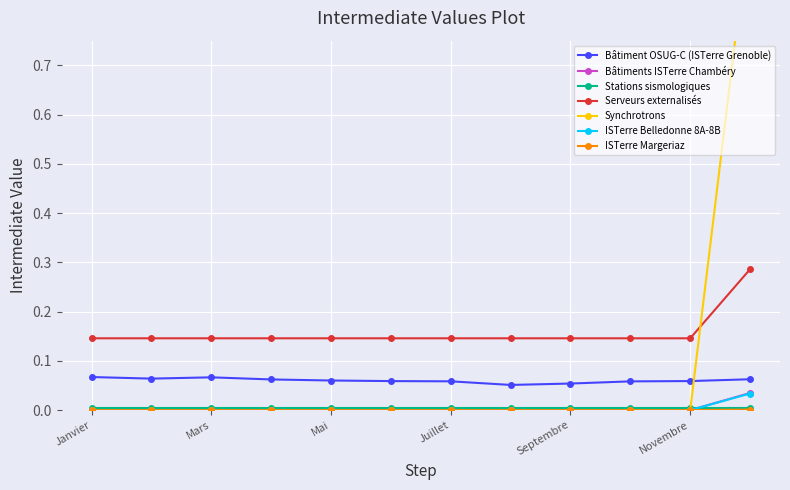

The value of ISTerre Belledonne 8A-8B at Juillet is 0.0. True or false?

False